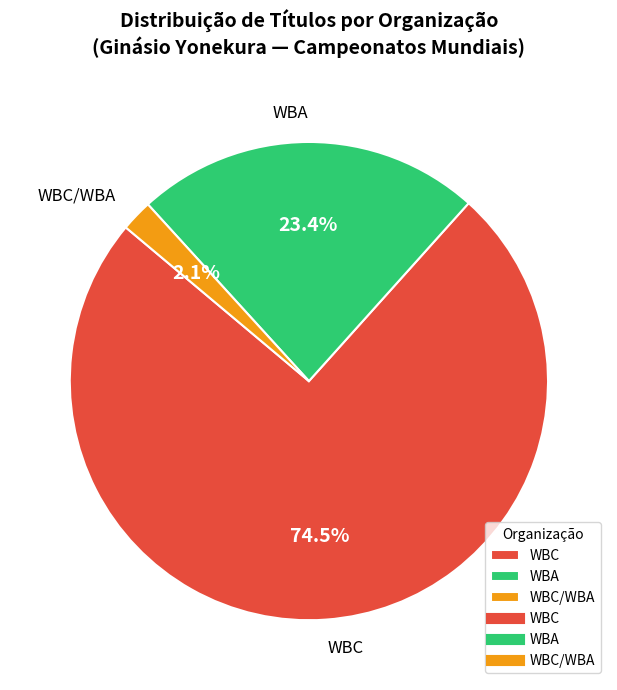

Which has a higher value, WBA or WBC?

WBC